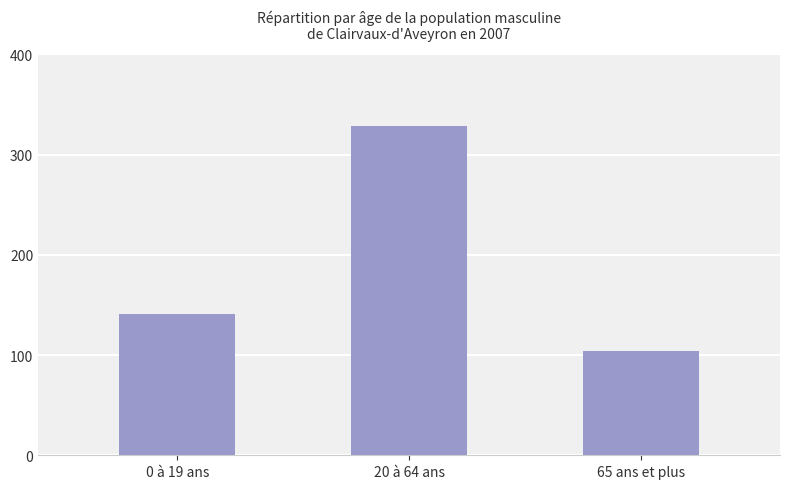

At which label is the value closest to 216?

0 à 19 ans